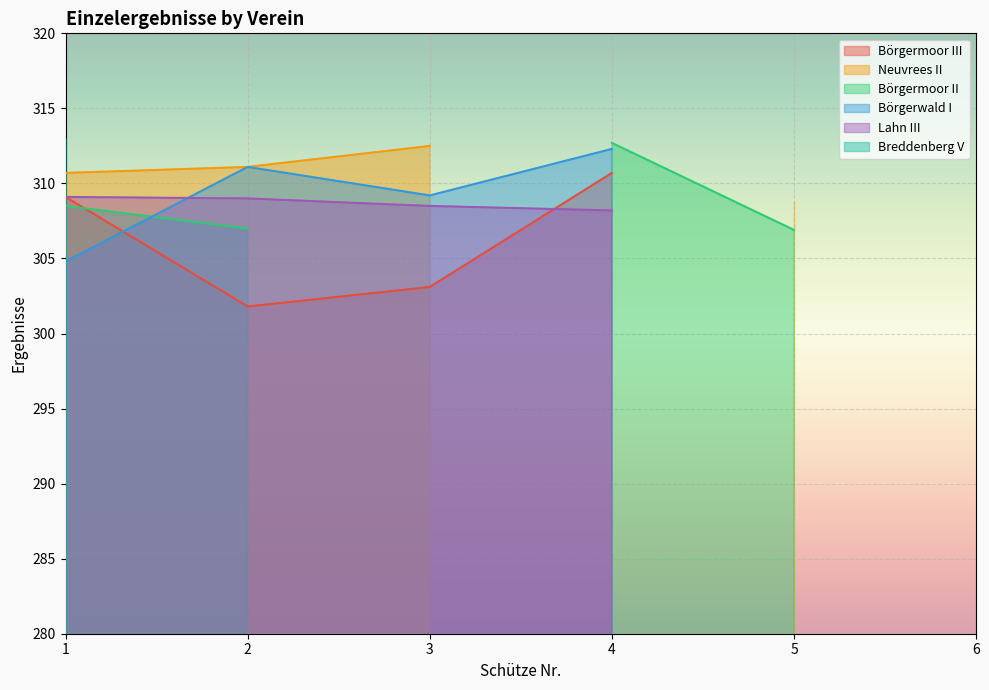

At how many categories does at least one series exceed 262?

5